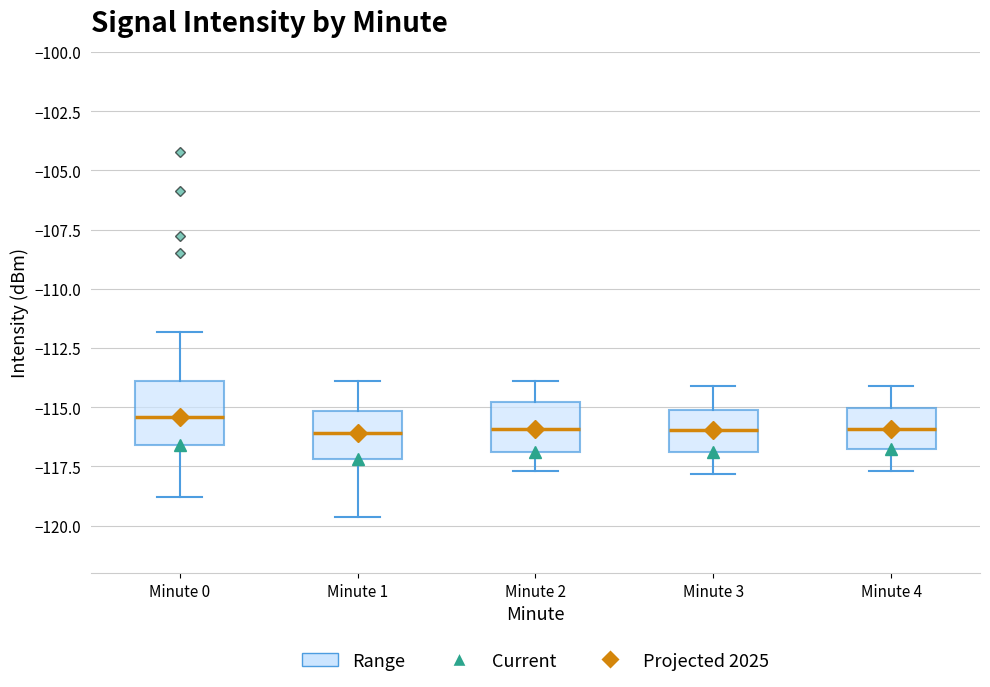

Reading left to right, read every box against the y-axis: the position of its median line, the range the box covers, and the ends of its whiskers. The values are not printed on the chart, so give them approximately, as read against the axis.

Minute 0: median -115.5, box -116.5 to -114.0, whiskers -119.0 to -112.0
Minute 1: median -116.0, box -117.0 to -115.0, whiskers -119.5 to -114.0
Minute 2: median -116.0, box -117.0 to -115.0, whiskers -117.5 to -114.0
Minute 3: median -116.0, box -117.0 to -115.0, whiskers -118.0 to -114.0
Minute 4: median -116.0, box -117.0 to -115.0, whiskers -117.5 to -114.0